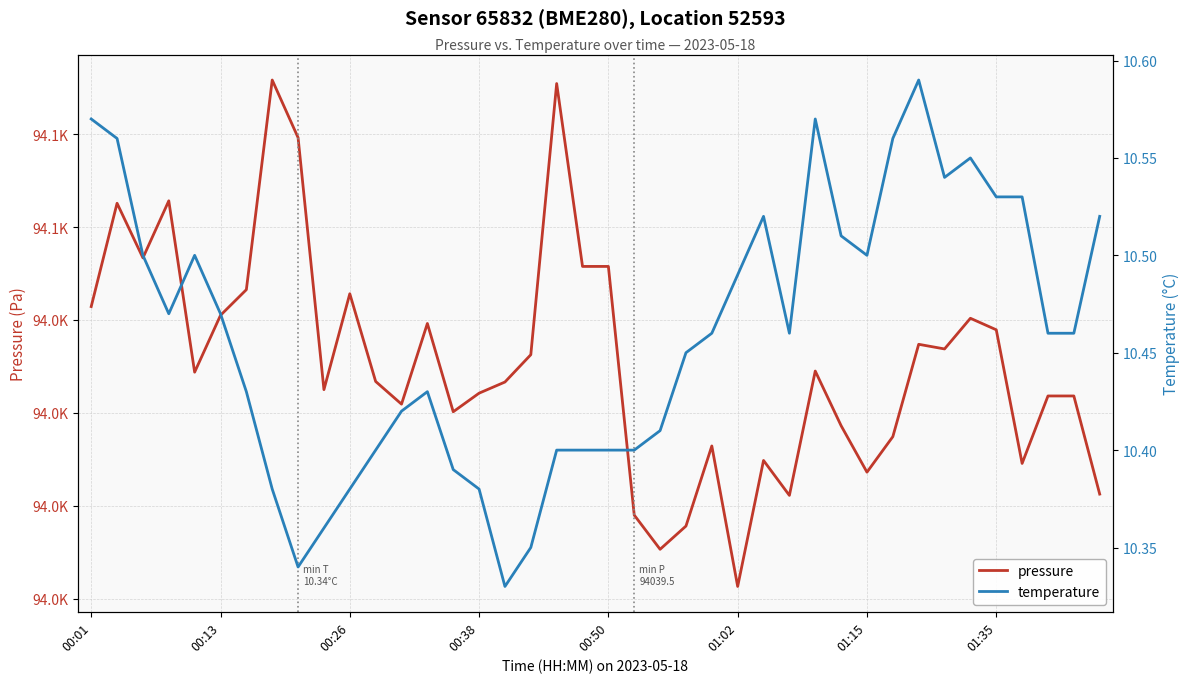

List the labels in order of temperature value, smallest first.

16, 8, 17, 9, 01:35, 10, 15, 14, 11, 18, 19, 20, 21, 22, 12, 01:15, 13, 23, 24, 27, 37, 38, 00:38, 01:02, 25, 00:26, 00:50, 30, 29, 26, 39, 35, 36, 33, 34, 00:13, 31, 00:01, 28, 32